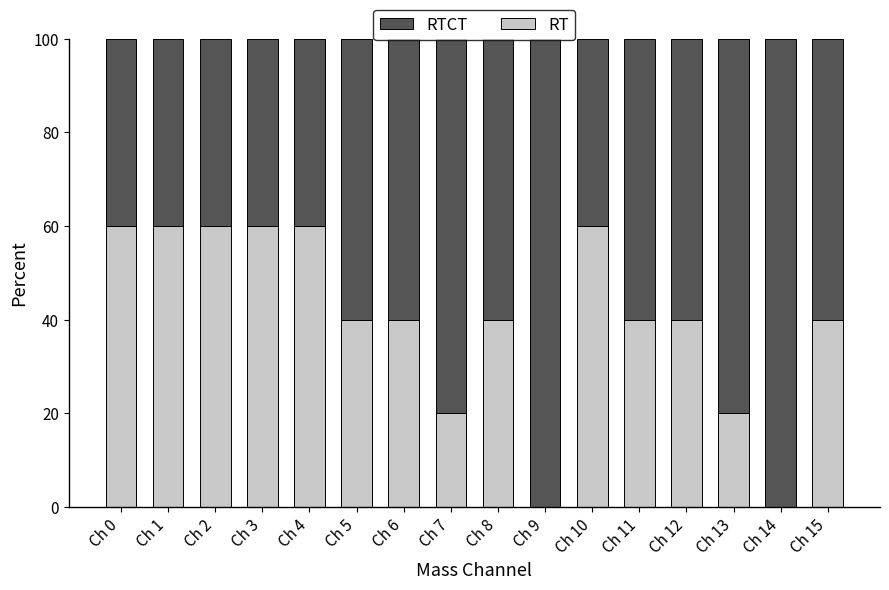

What is the total value across all series at Ch 10?

100